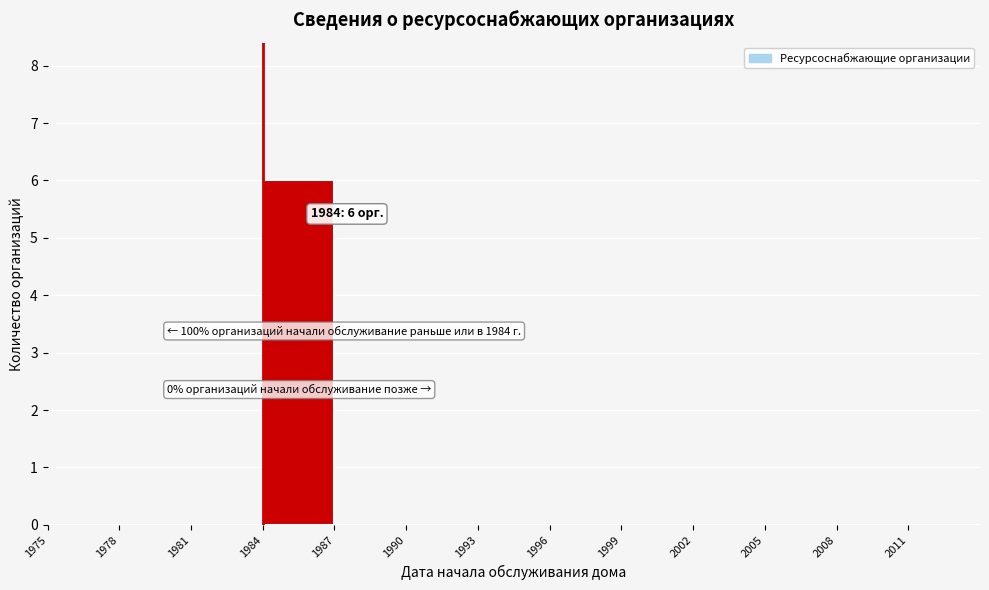

Which range on the x-axis has the tallest bar?

1984 to 1987